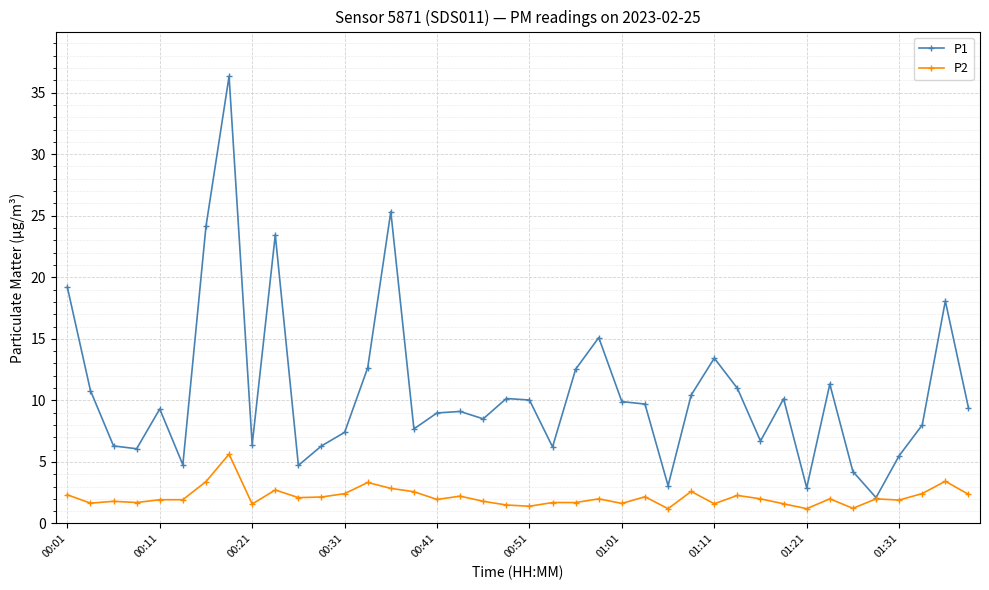

Count the number of categories in the chart.

40